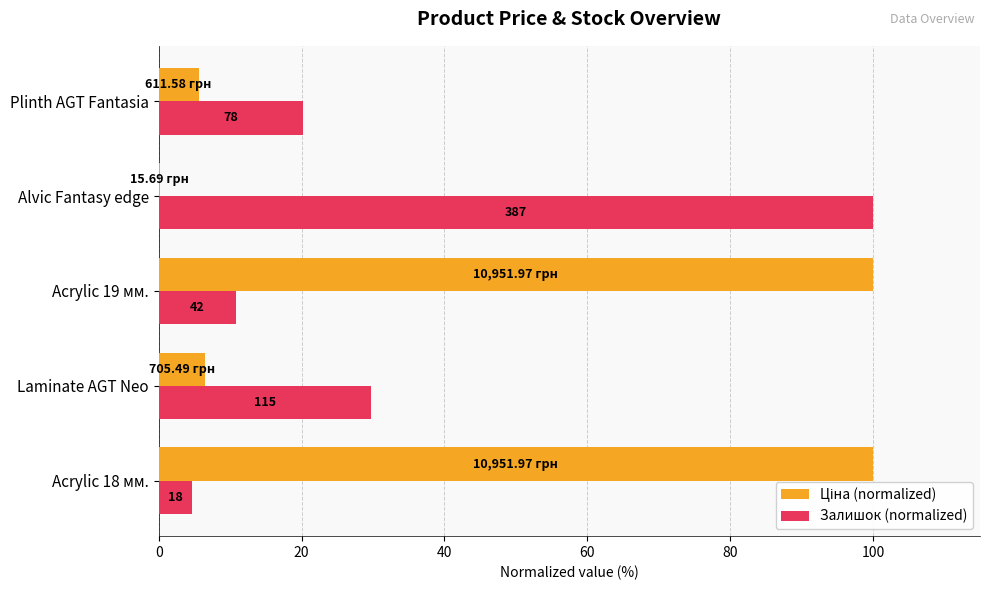

Which series has the largest total across all categories?

Ціна (normalized)